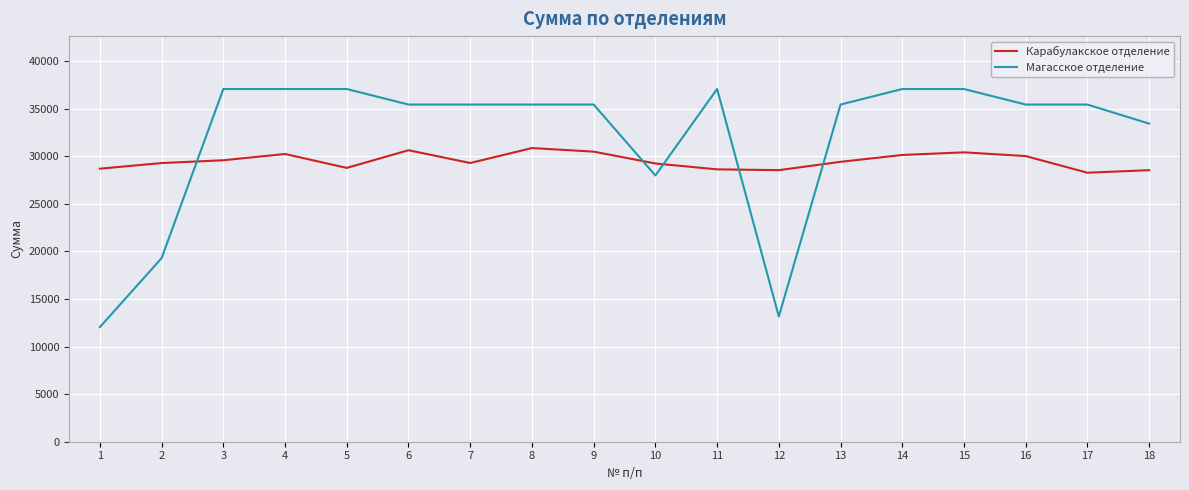

What is the total value across all series at 18?

61982.1